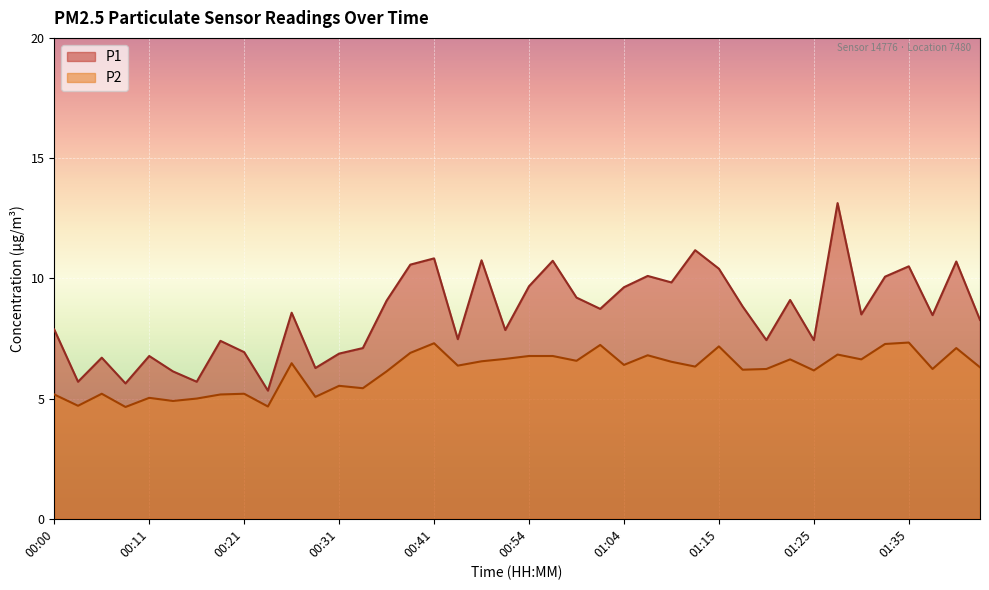

At which label does P2 reach its minimum?

00:08